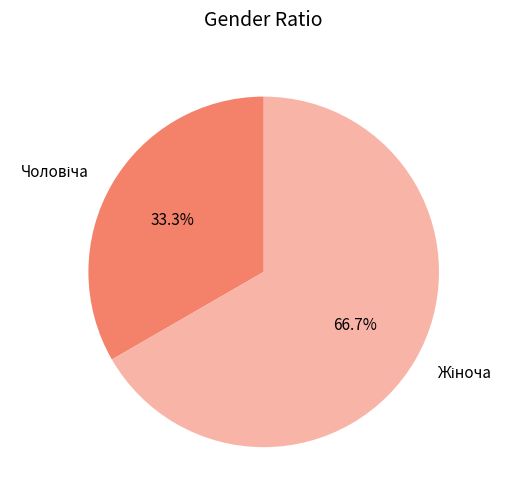

Is there a majority slice in this chart?

Yes